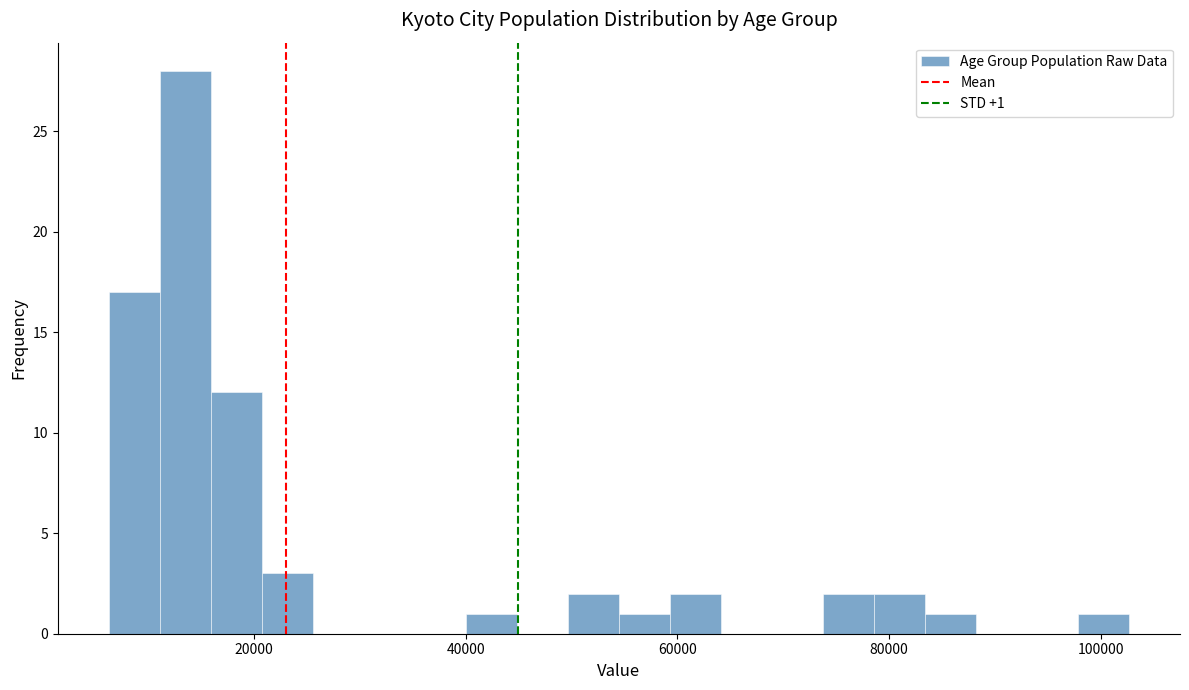

Around what value on the x-axis is the tallest bar? Give the approximate position of its centre, as read against the axis.

14000